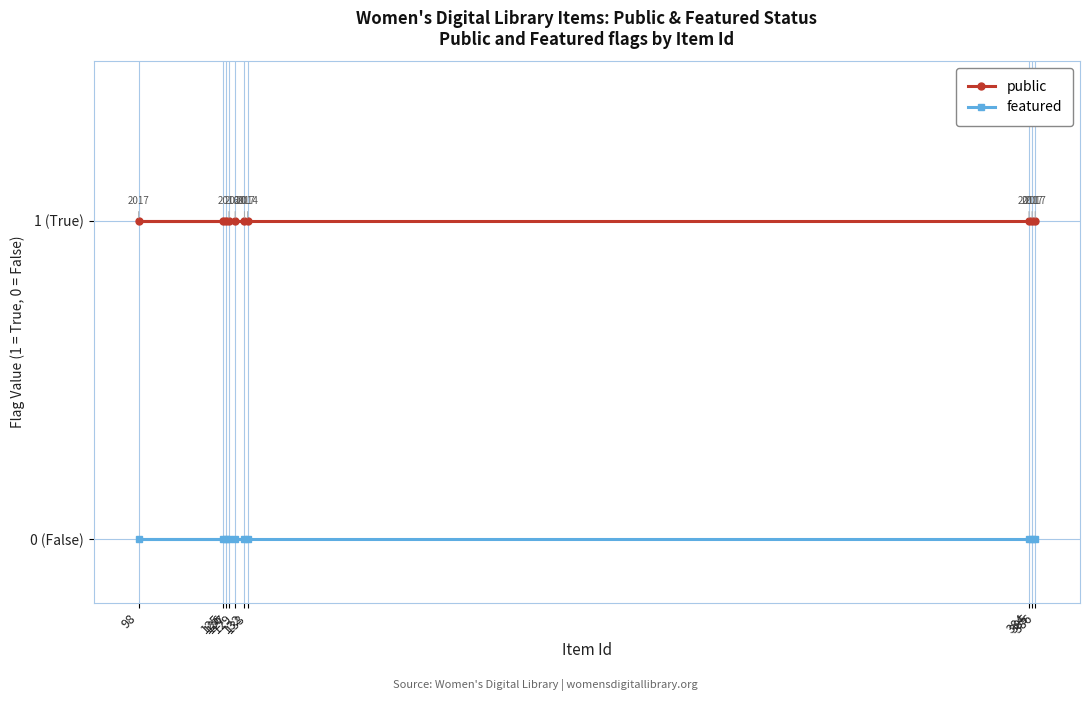

List the series in order of their overall mean, highest first.

public, featured